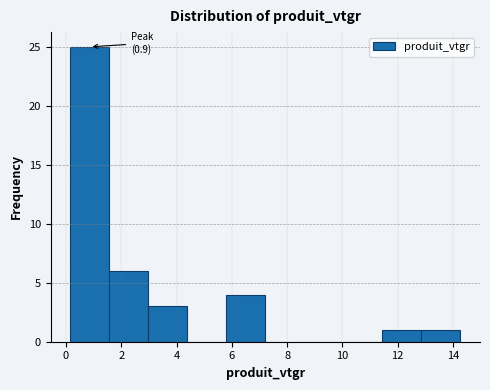

Which range on the x-axis has the tallest bar?

0.2 to 1.6